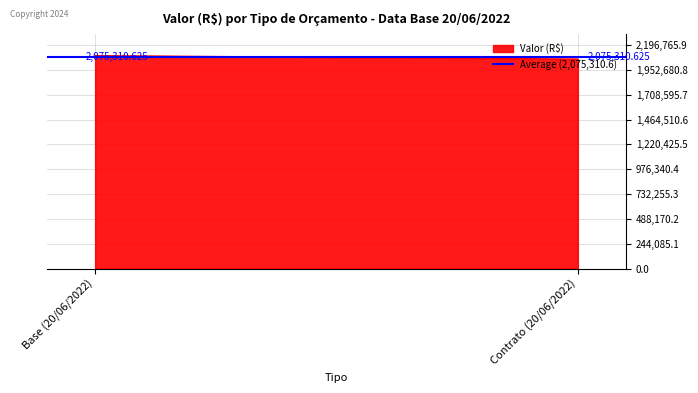

What is the sum of all values?

4150621.2